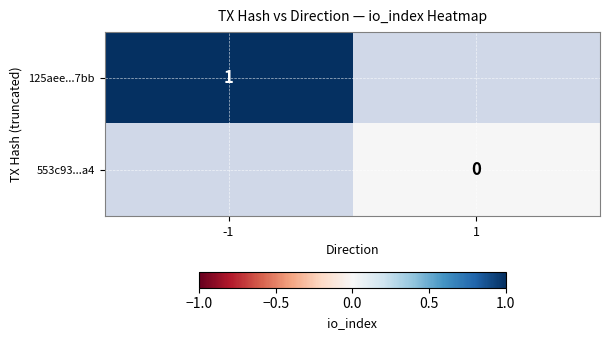

Which label corresponds to the largest value in the chart?

-1